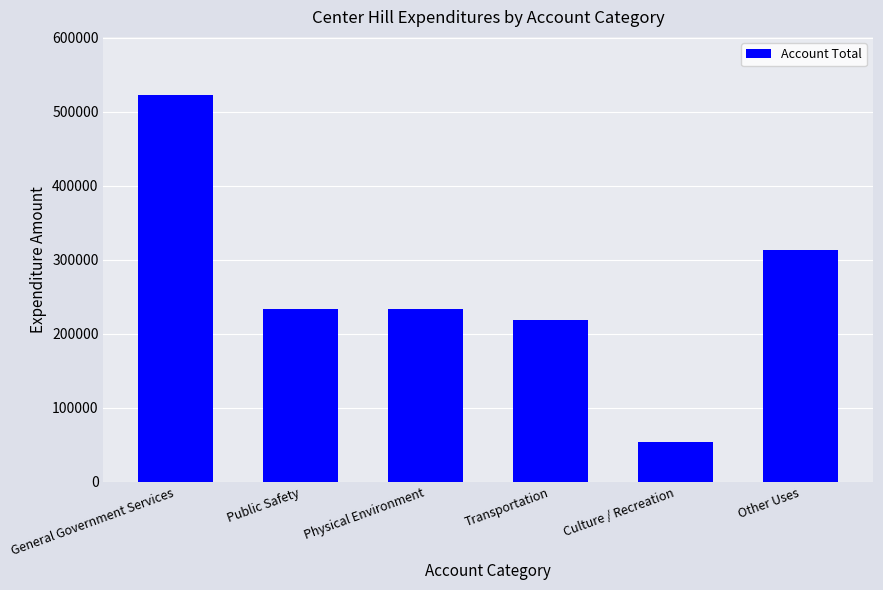

What is the sum of the values at Public Safety and Transportation?

450922